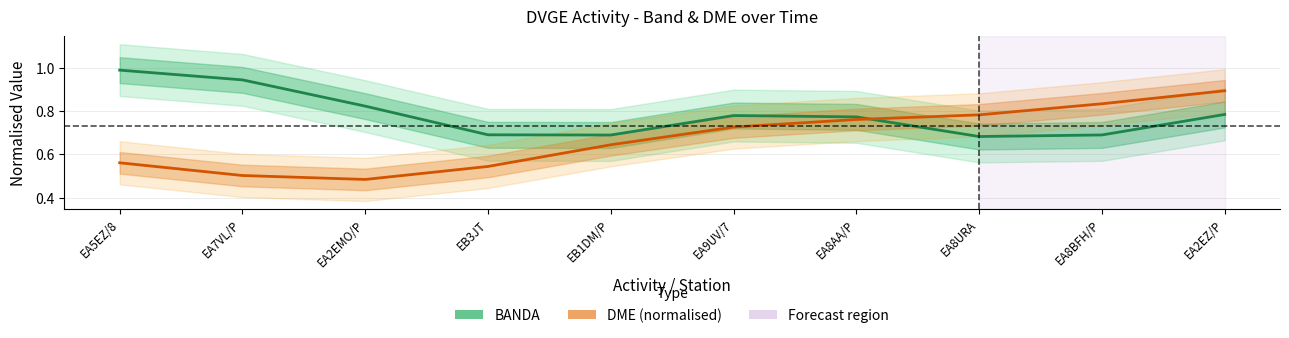

In BANDA, how many points are higher than both neighbors (excluding endpoints)?

1